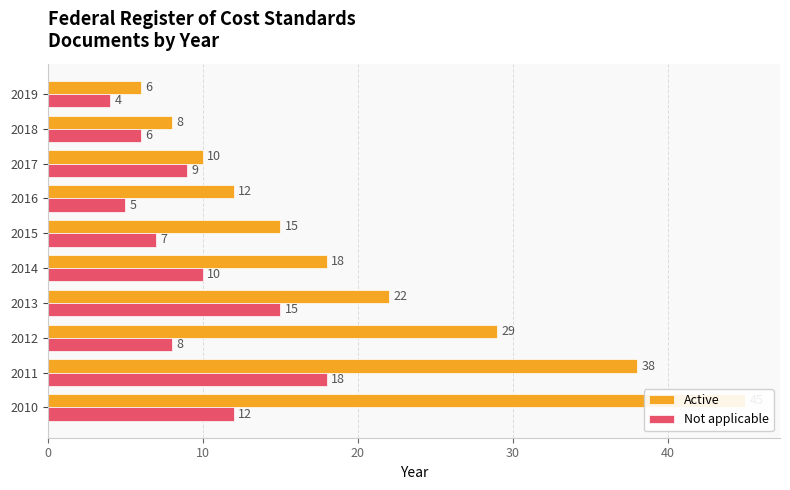

Which series changed the most between 2014 and 2017?

Active